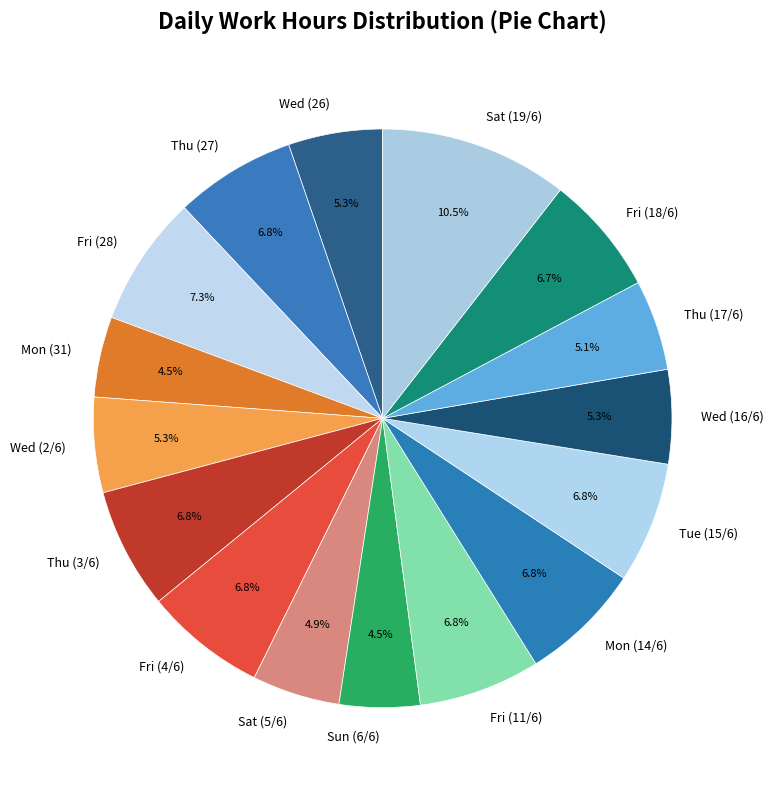

Between Mon (31) and Sat (19/6), which is larger?

Sat (19/6)